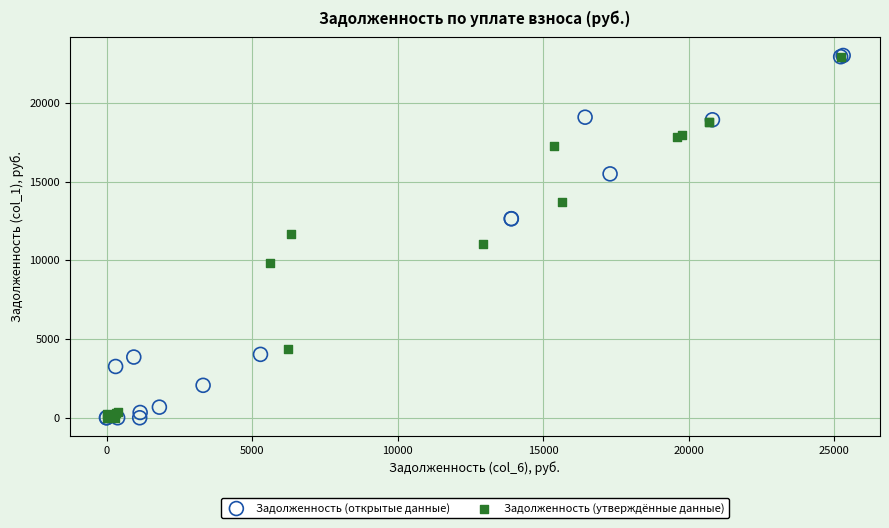

What are all the series names shown in the legend?

Задолженность (открытые данные), Задолженность (утверждённые данные)